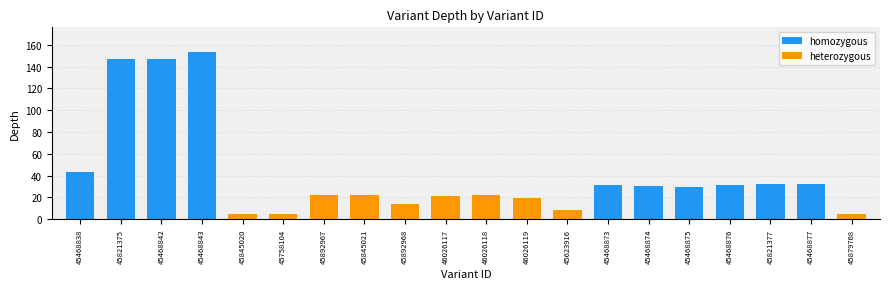

Which series has the largest total across all categories?

homozygous